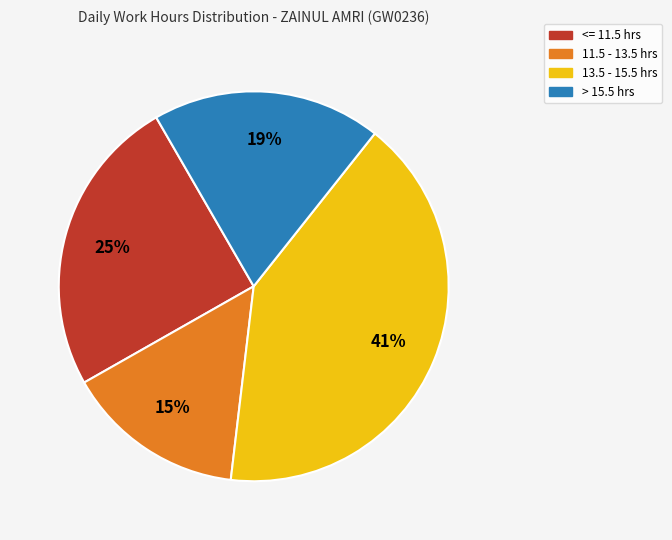

Is there a majority slice in this chart?

No